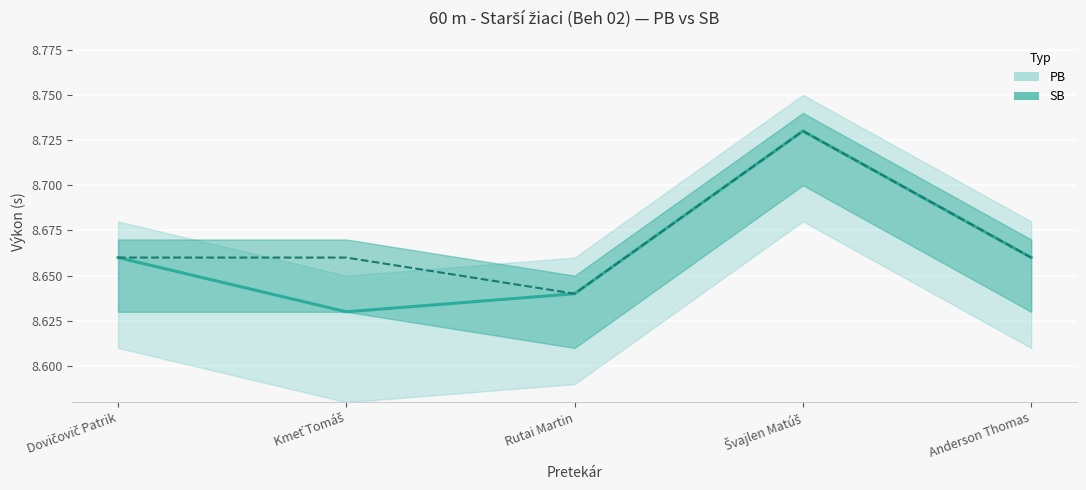

Read the PB value at Rutai Martin.

8.6